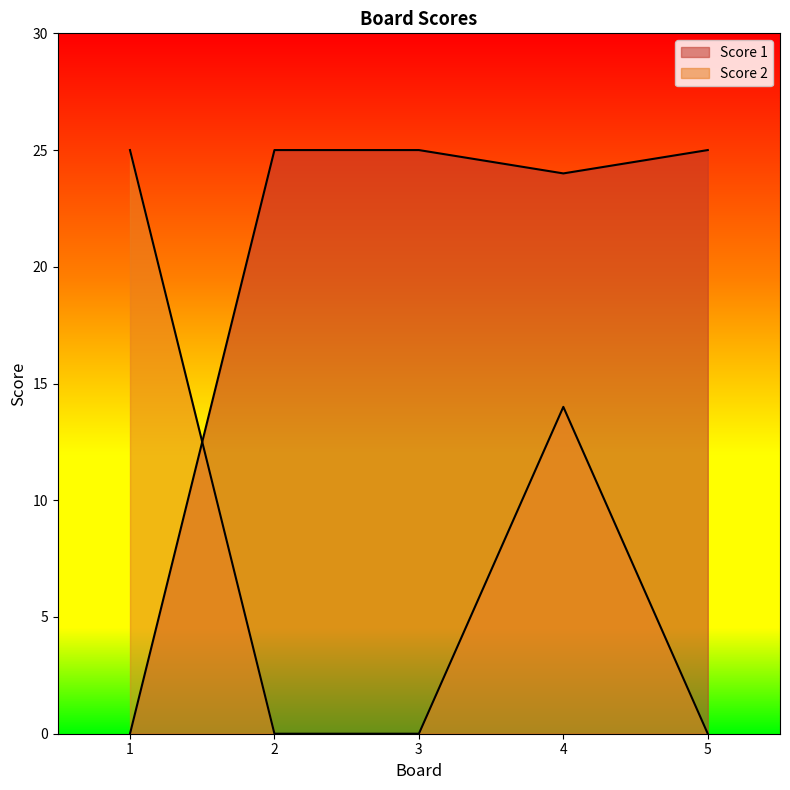

Reading left to right, list all the values displayed in this chart.

Score 1: 0	25	25	24	25
Score 2: 25	0	0	14	0